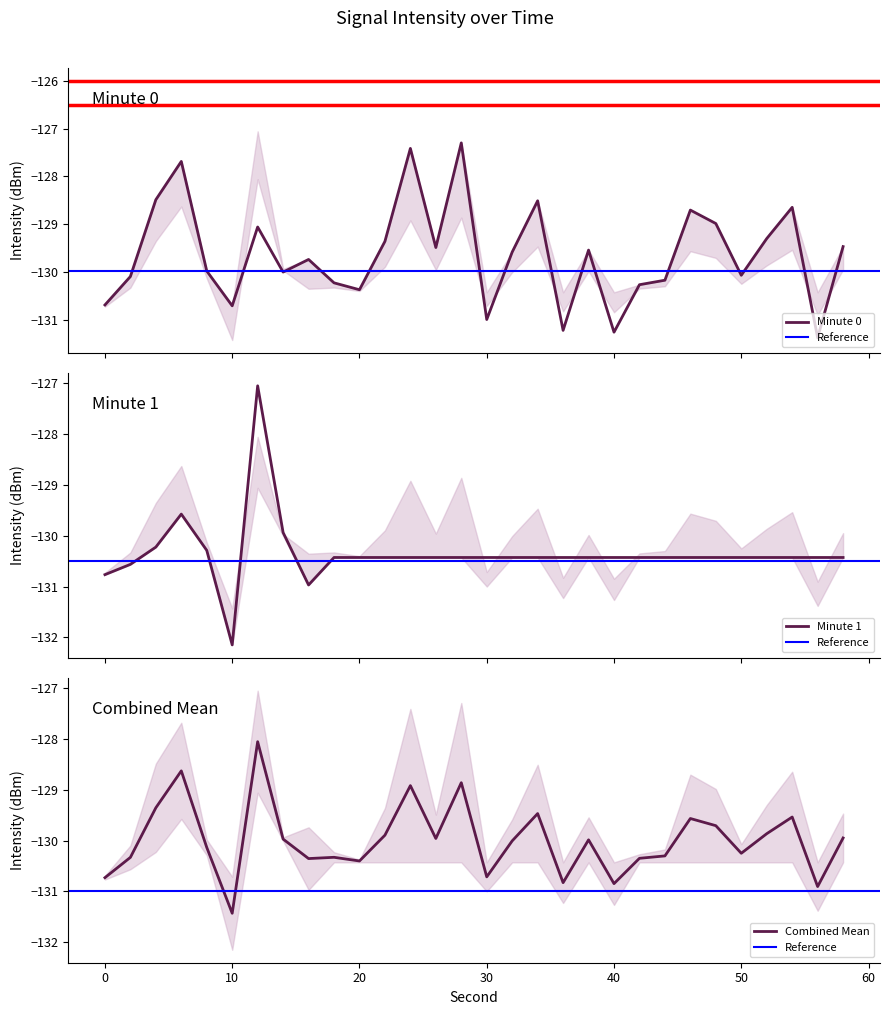

Does the chart have visible grid lines?

No